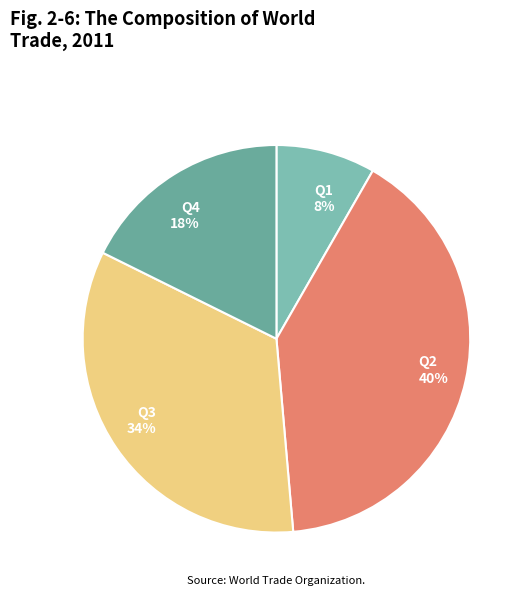

Which slice is the smallest?

Q1